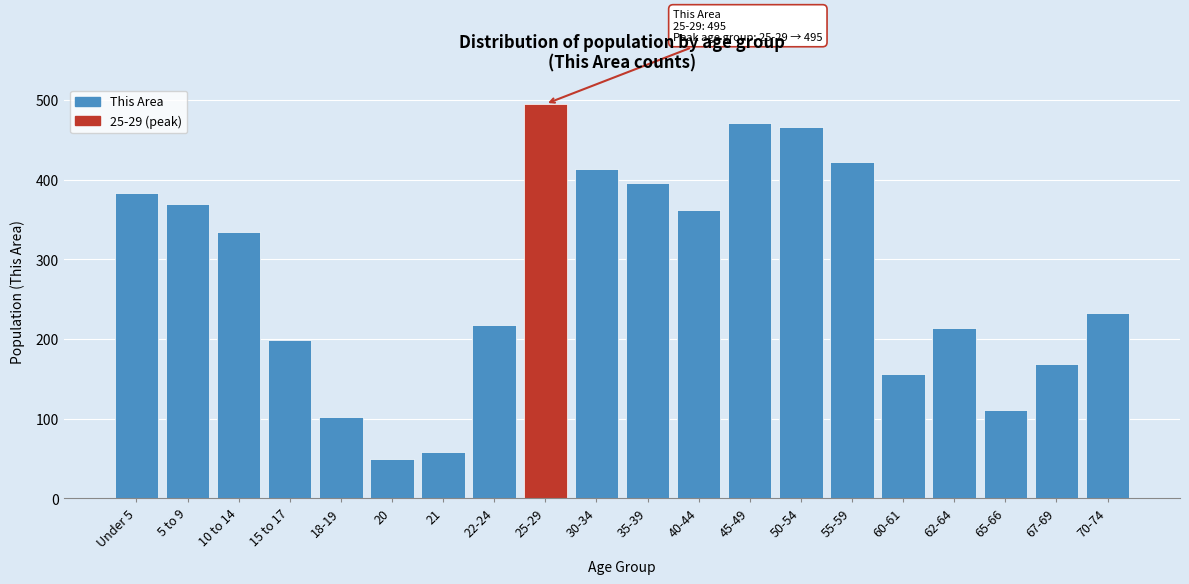

Reading left to right, transcribe all the data shown in this chart.

Under 5=383	5 to 9=370	10 to 14=334	15 to 17=198	18-19=102	20=49	21=58	22-24=218	25-29=495	30-34=414	35-39=396	40-44=362	45-49=471	50-54=466	55-59=422	60-61=156	62-64=214	65-66=111	67-69=168	70-74=233